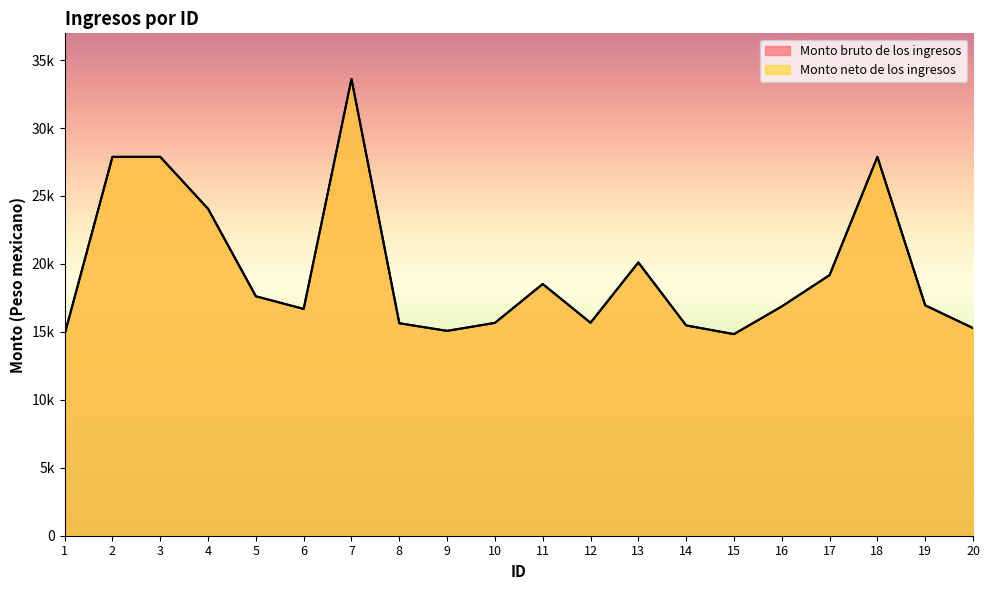

True or false: Monto neto de los ingresos and Monto bruto de los ingresos intersect in this chart.

False